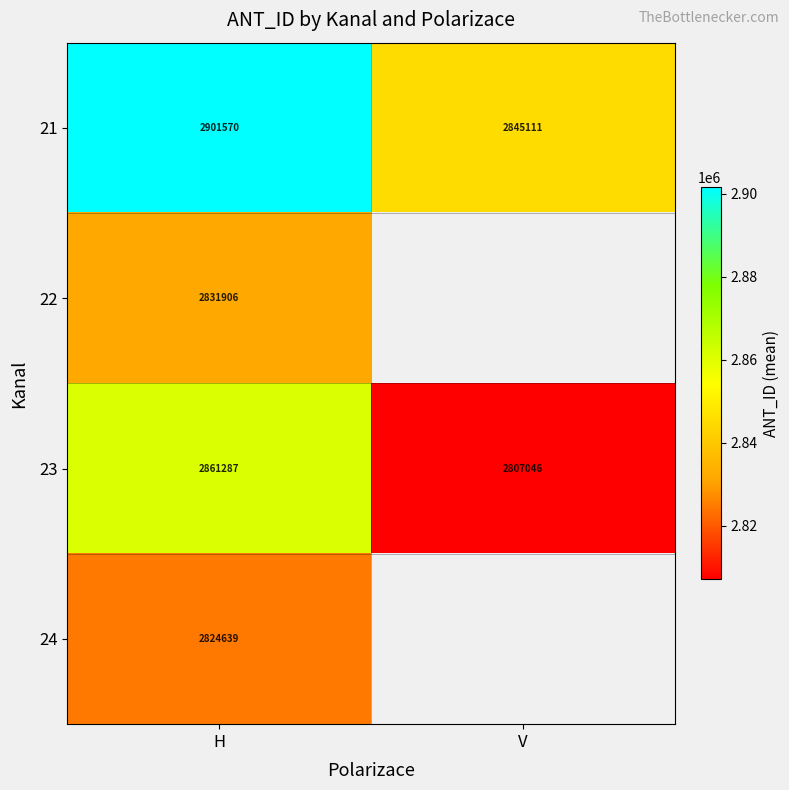

Is the value of 23 at V greater than the value of 21 at H?

No